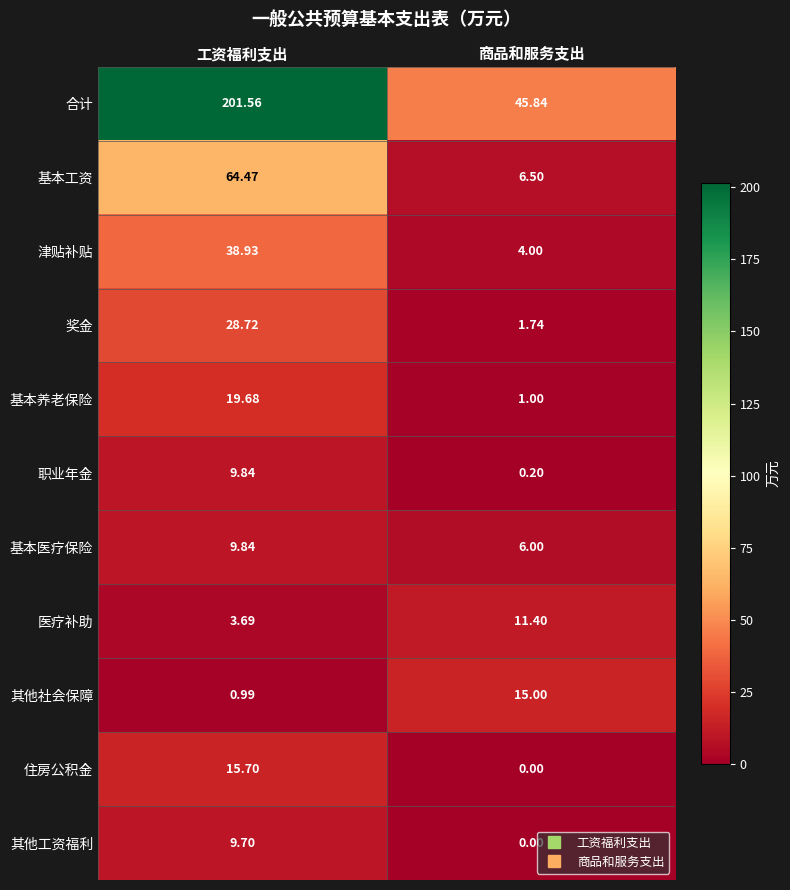

Which category has the highest value in the 基本医疗保险 series?

工资福利支出